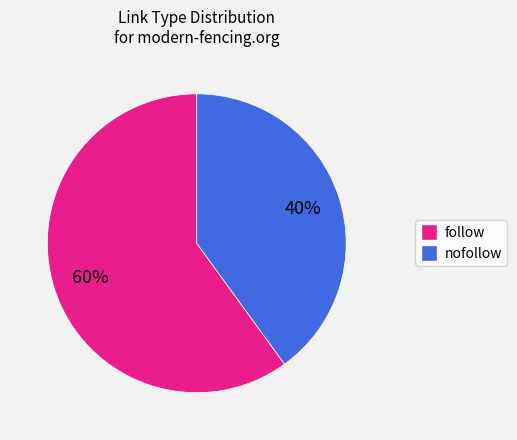

Is there any slice that represents more than half of the pie?

Yes